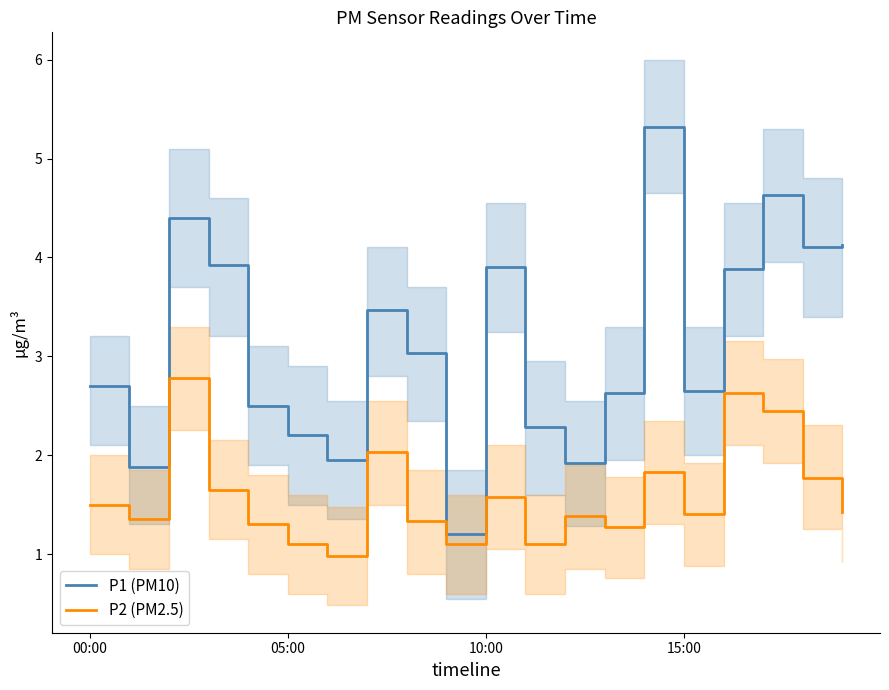

What is the lowest value of the P1 (PM10) series?

1.2